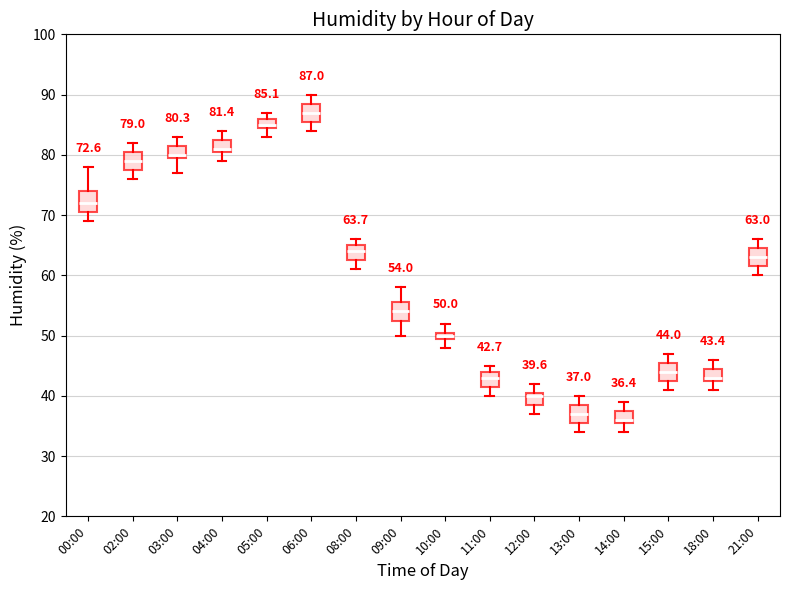

Which box's median line is the highest?

06:00